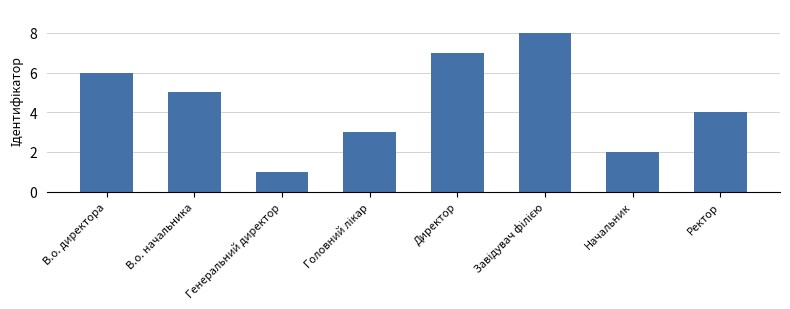

Is it true that the value at Начальник is 2?

True